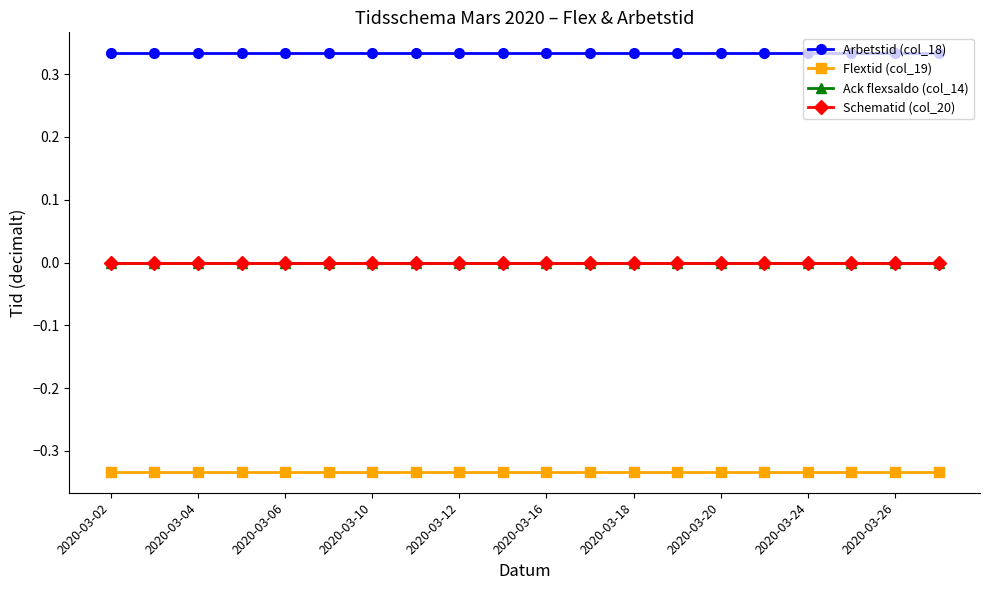

True or false: Ack flexsaldo (col_14) has more than 0 points higher than both neighbors.

False